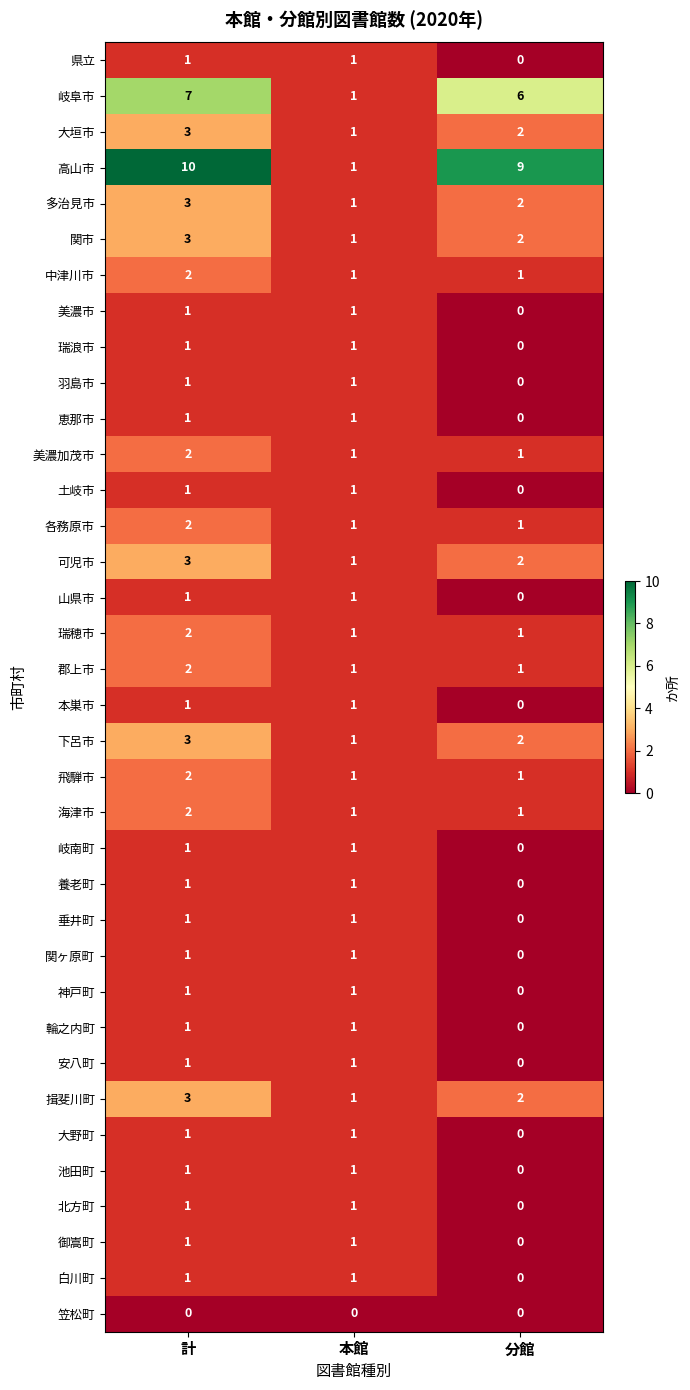

What is the sum of all 揖斐川町 values?

6